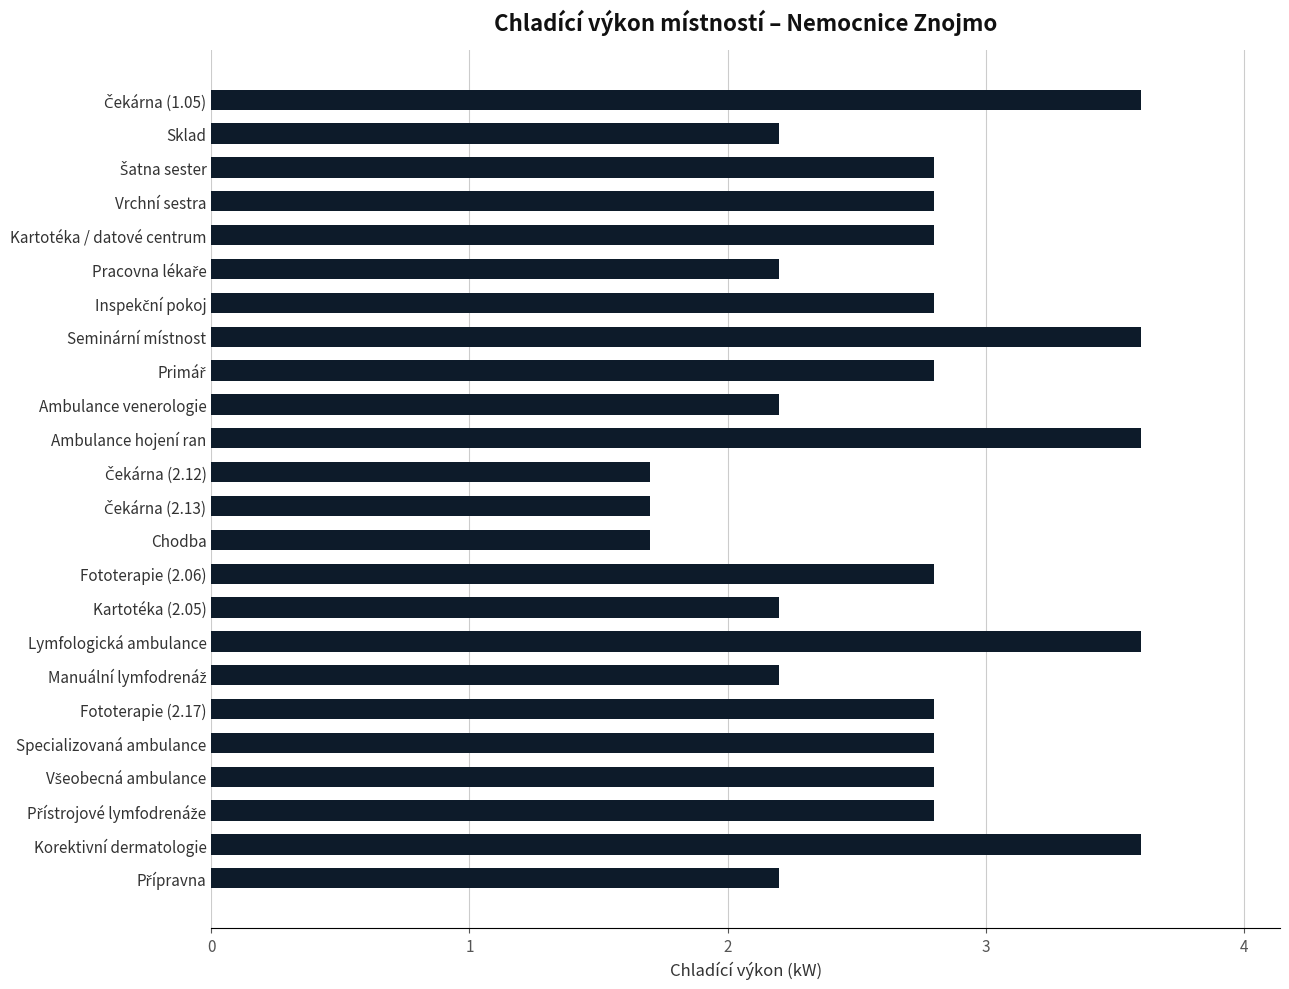

What is the maximum value shown in the chart?

3.6